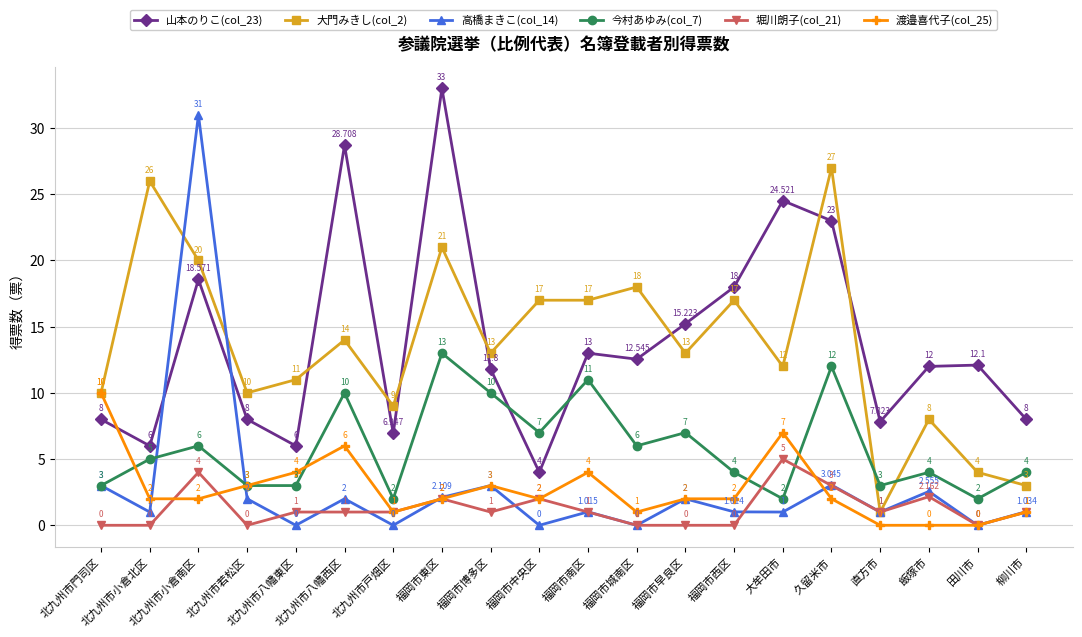

True or false: 今村あゆみ(col_7) has more than 2 points higher than both neighbors.

True